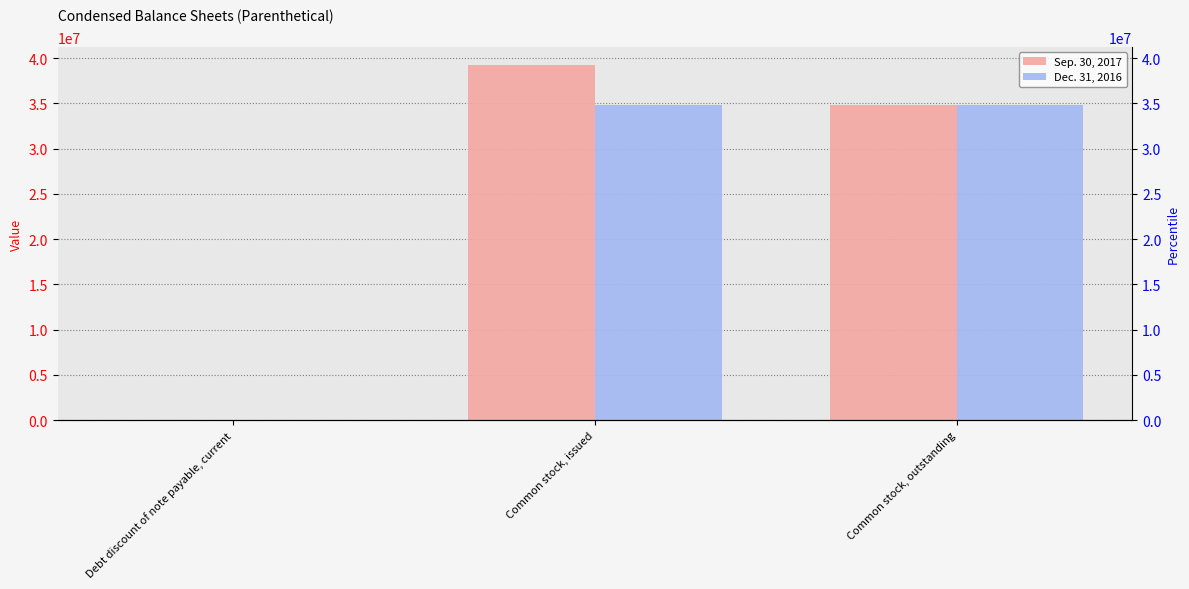

How many distinct data groups are displayed?

2